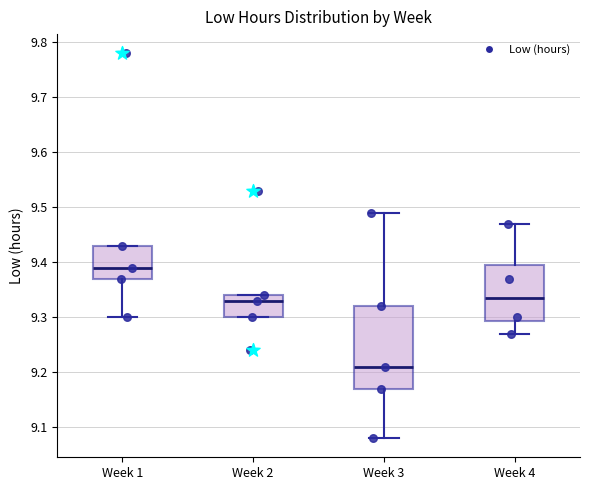

Which box is the tallest, from its lower edge to its upper edge?

Week 3